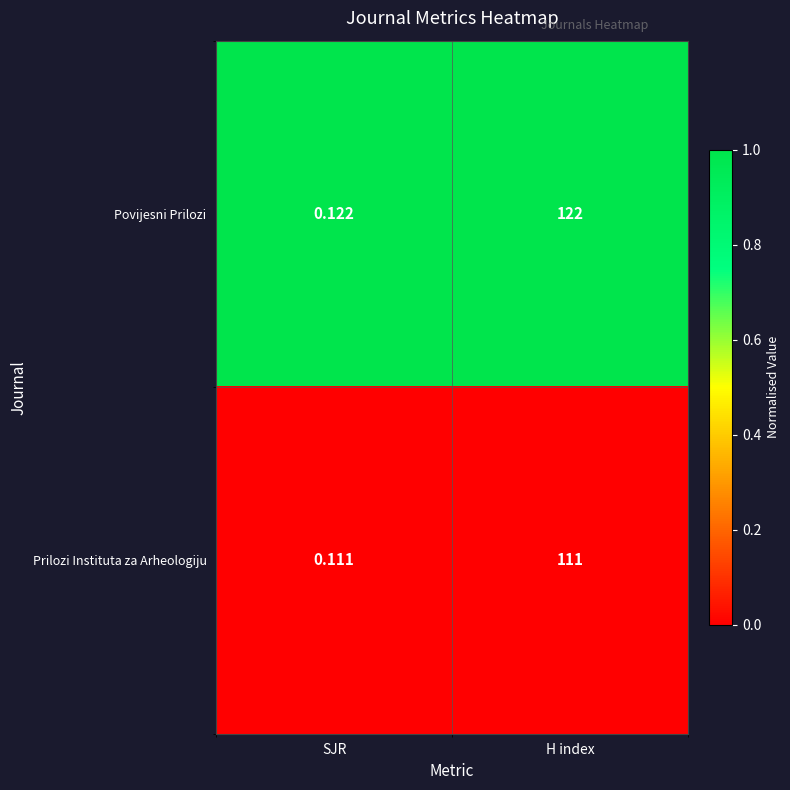

At which label does Povijesni Prilozi reach its minimum?

SJR